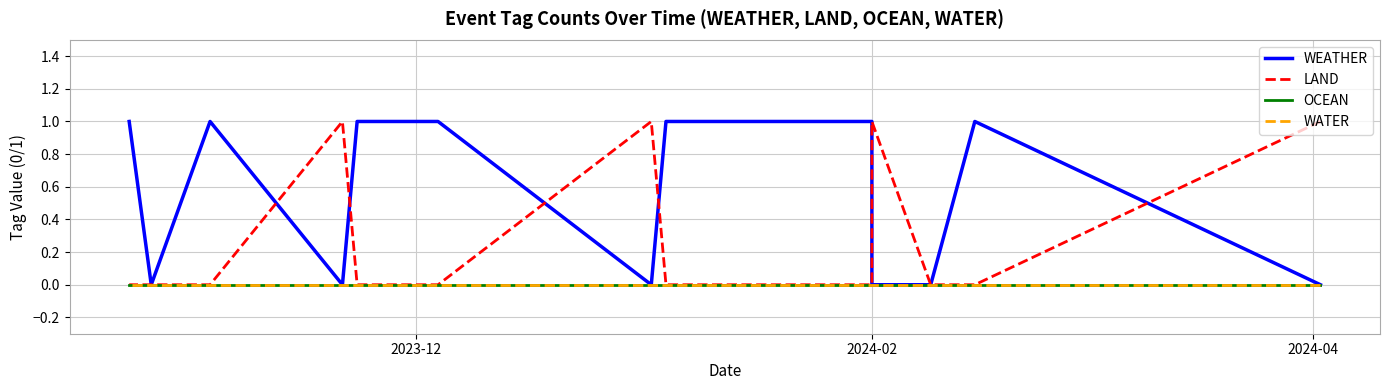

True or false: WATER has more than 0 interior local peaks.

False